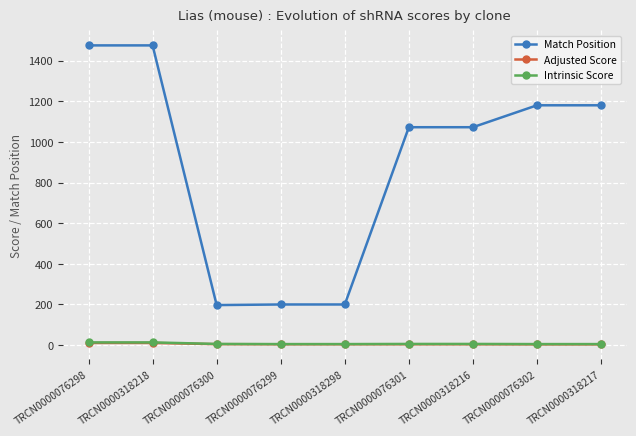

Is it true that Intrinsic Score equals 5.6 at TRCN0000318216?

True